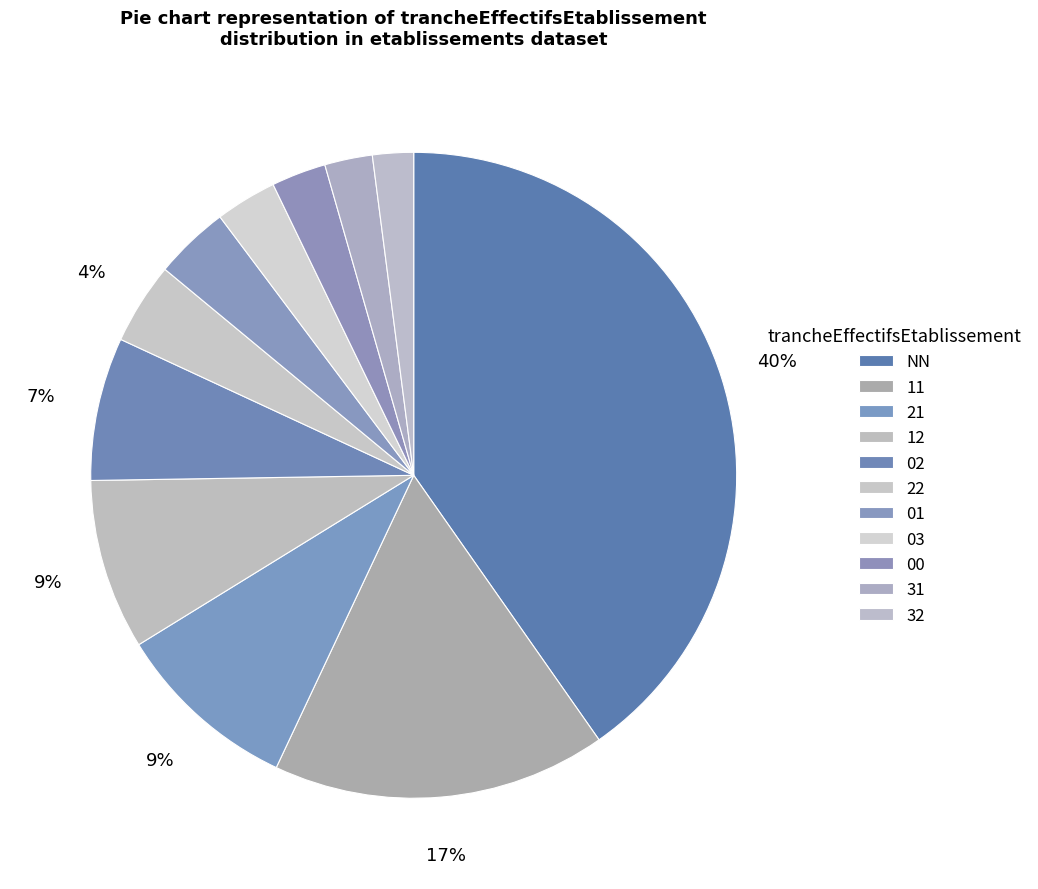

To the nearest percent, what is the difference between the 21 and 00 slice percentages?

6%